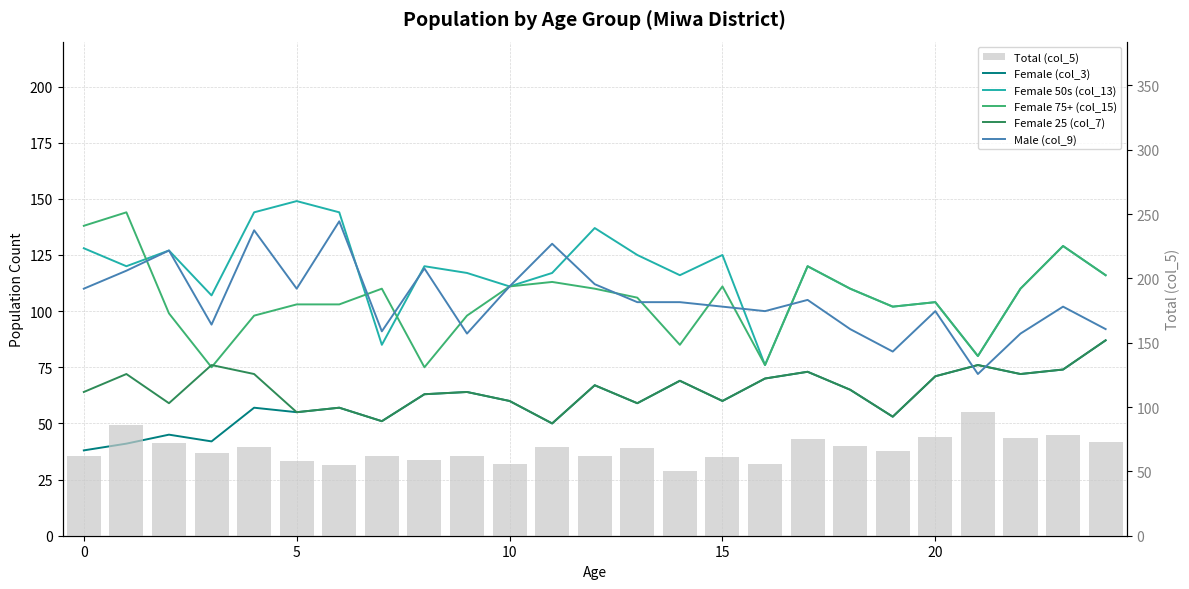

Does the chart contain stacked bars?

No